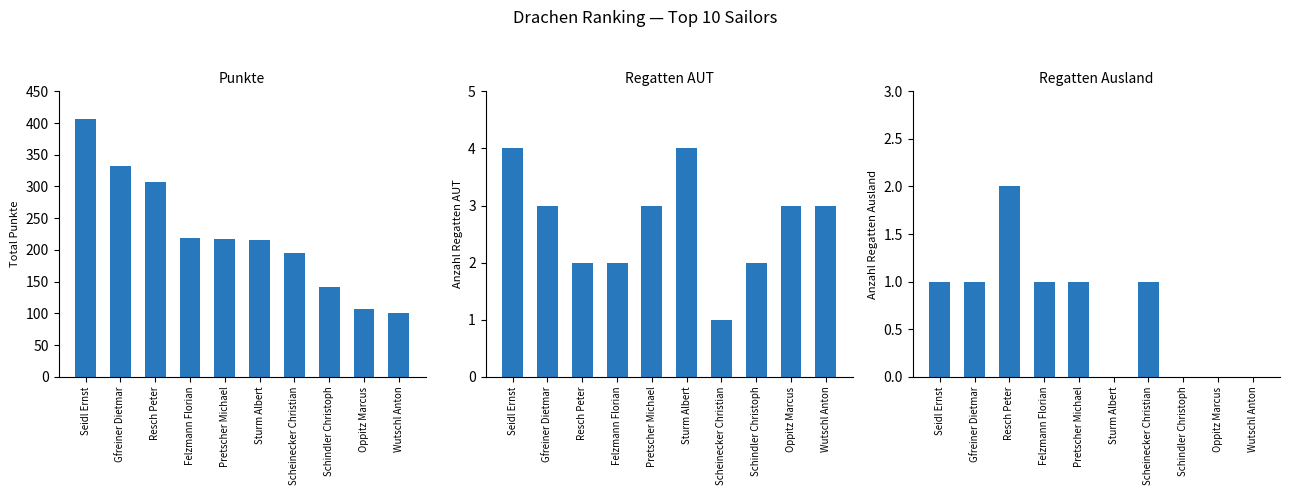

What is the average value of the Regatten Ausland series?

0.7